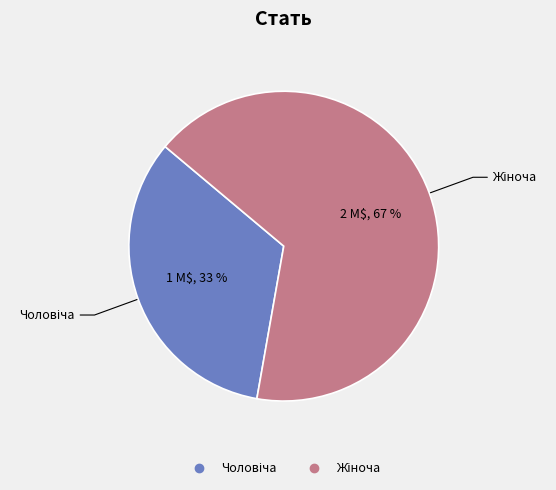

Is there any slice that represents more than half of the pie?

Yes